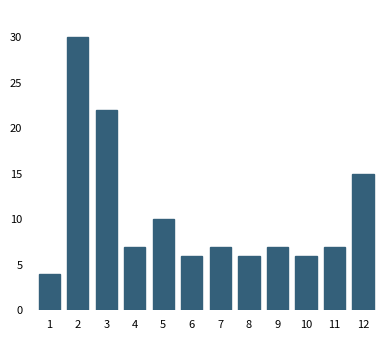

Reading left to right, transcribe all the data shown in this chart.

4	30	22	7	10	6	7	6	7	6	7	15